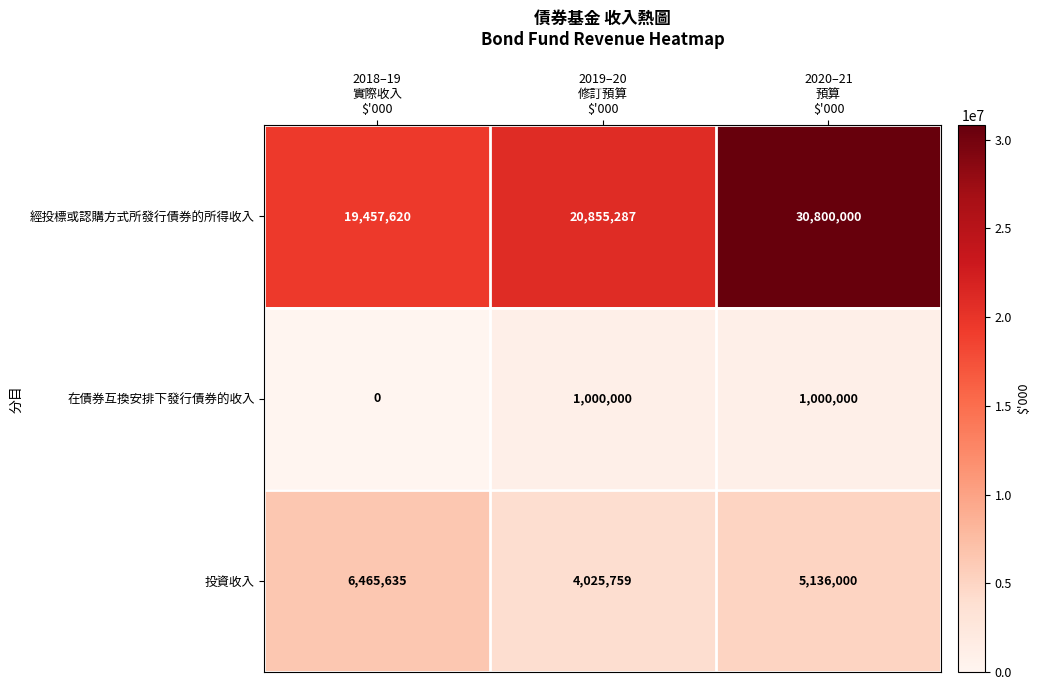

List the series in order of their overall mean, lowest first.

在債券互換安排下發行債券的收入, 投資收入, 經投標或認購方式所發行債券的所得收入